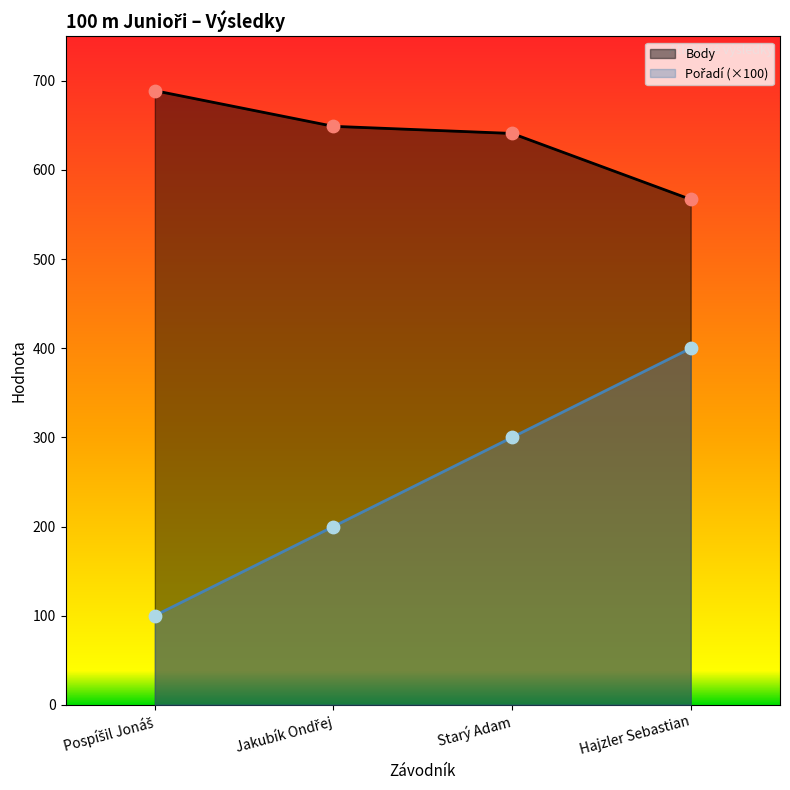

Which series has the largest total across all categories?

Body